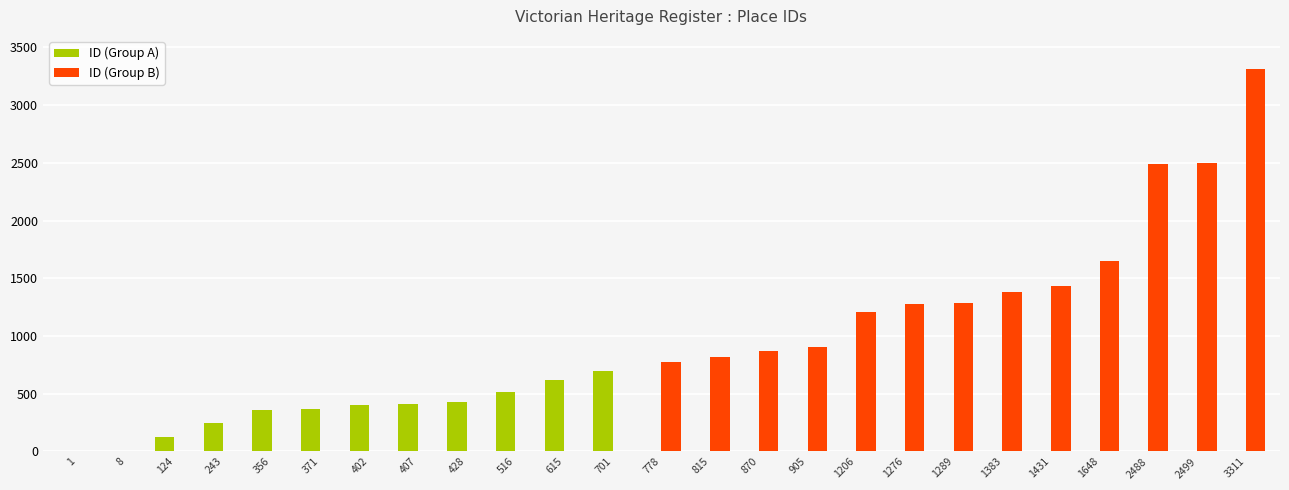

At which category does the chart reach its peak across all series?

3311